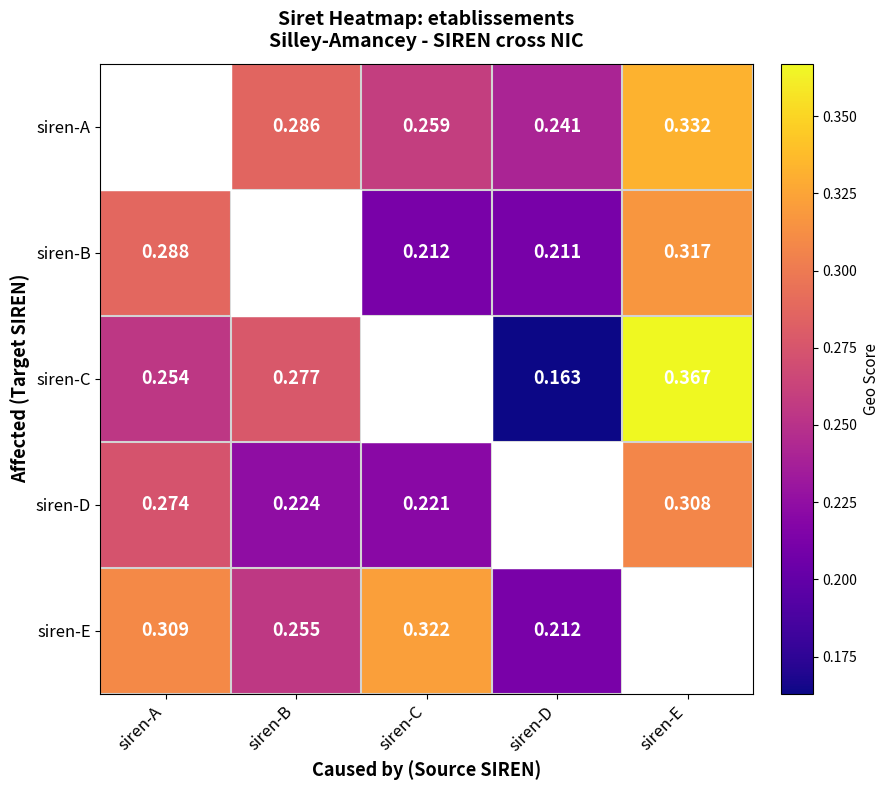

The value of siren-A at siren-B is 0.1. True or false?

False